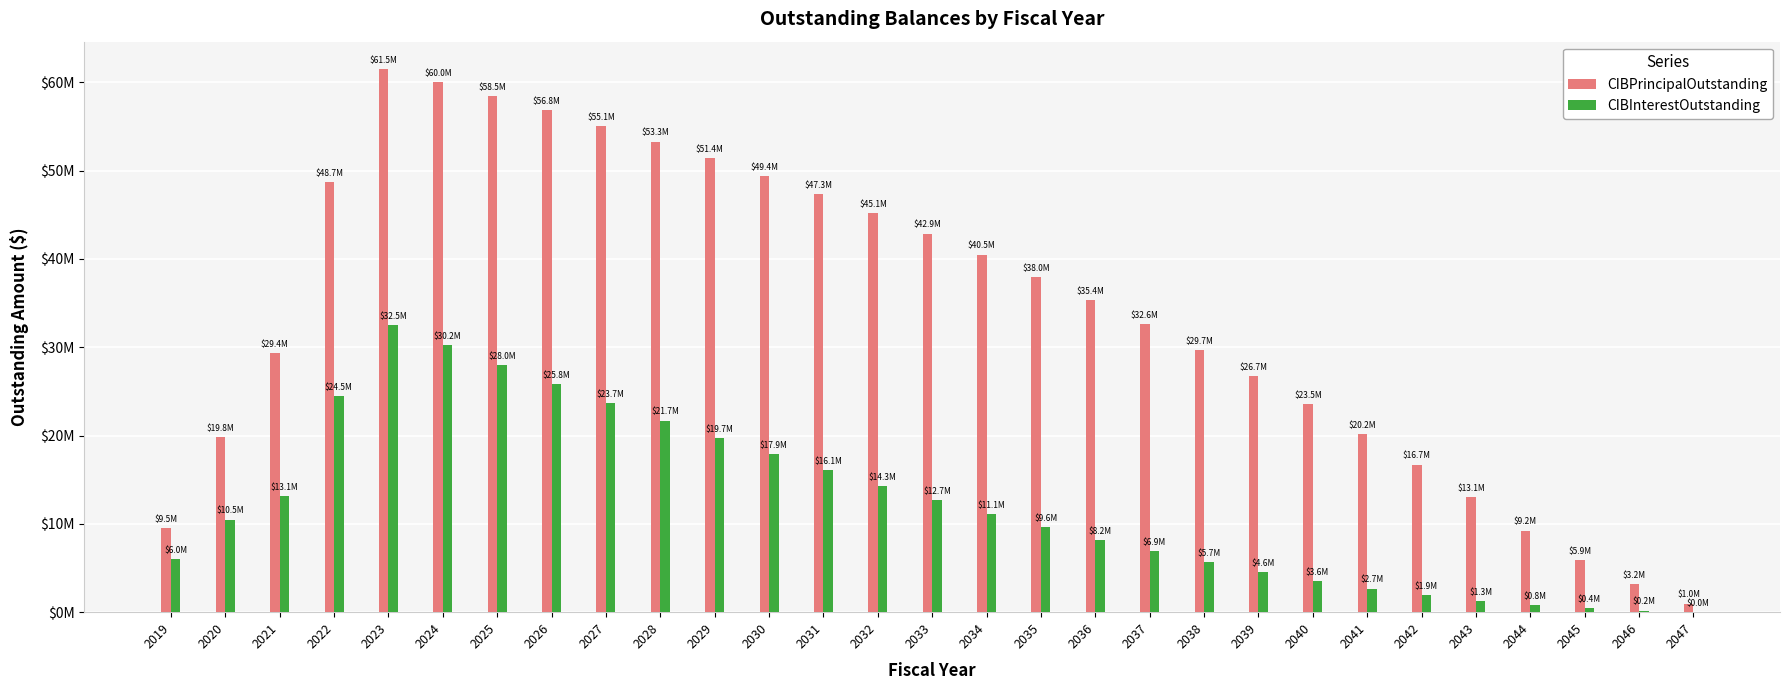

Reading left to right, list all the values displayed in this chart.

CIBPrincipalOutstanding: 2019=9500000.0	2020=19805000.0	2021=29380000.0	2022=48735000.0	2023=61520000.0	2024=60020000.0	2025=58450000.0	2026=56805000.0	2027=55075000.0	2028=53275000.0	2029=51385000.0	2030=49405000.0	2031=47325000.0	2032=45150000.0	2033=42865000.0	2034=40480000.0	2035=37975000.0	2036=35350000.0	2037=32595000.0	2038=29710000.0	2039=26685000.0	2040=23520000.0	2041=20200000.0	2042=16710000.0	2043=13055000.0	2044=9235000.0	2045=5910000.0	2046=3180000.0	2047=965000.0
CIBInterestOutstanding: 2019=6022035.1	2020=10476317.2	2021=13130702.4	2022=24498556.4	2023=32503455.2	2024=30202141.4	2025=27964152.7	2026=25797982.6	2027=23703762.6	2028=21685800.1	2029=19744137.6	2030=17866818.8	2031=16058350.1	2032=14322493.8	2033=12662881.3	2034=11083668.8	2035=9589237.5	2036=8183925.0	2037=6872000.0	2038=5658762.5	2039=4550175.0	2040=3551900.0	2041=2669087.5	2042=1908156.3	2043=1275431.3	2044=777087.5	2045=419300.0	2046=180025.0	2047=43425.0